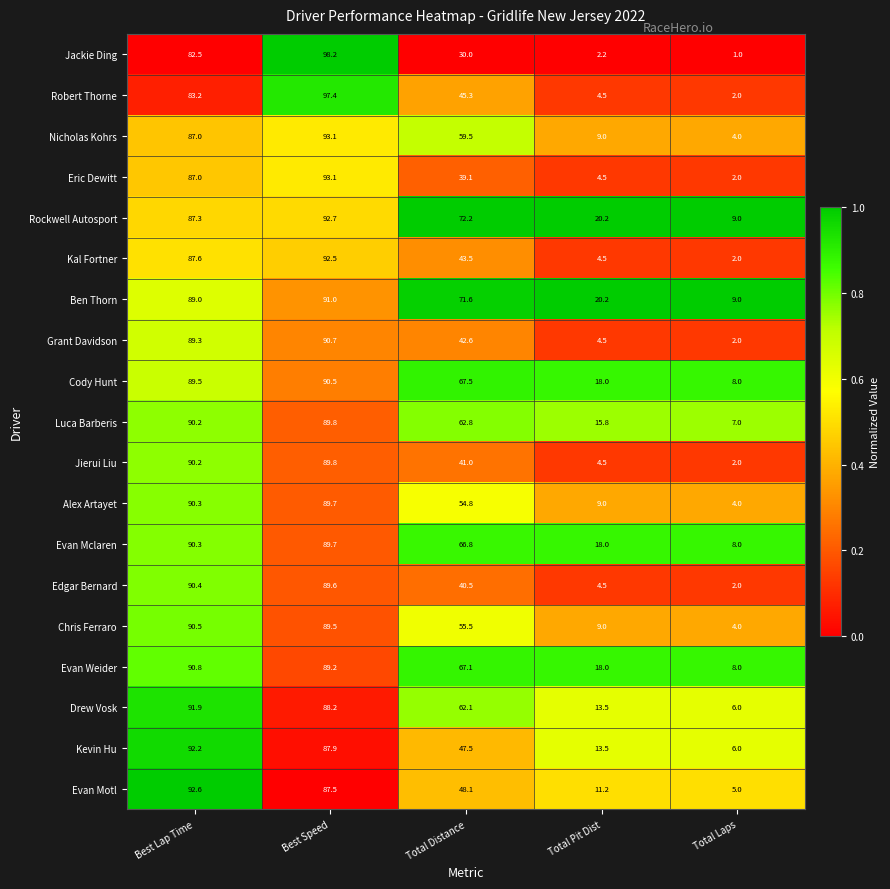

At which label does Luca Barberis first exceed 62?

Best Lap Time